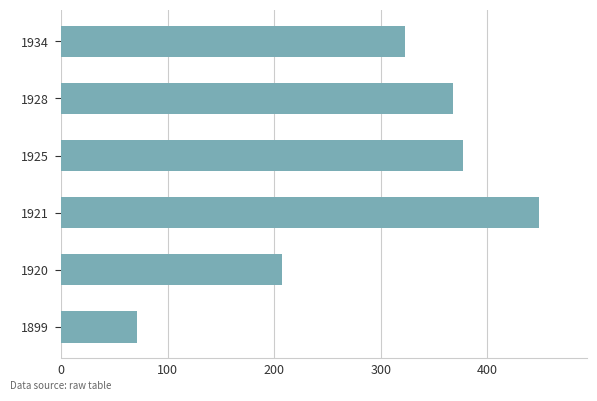

Reading top to bottom, extract all data points from this chart.

1934=322.6	1928=367.6	1925=377.4	1921=449.1	1920=207.2	1899=71.4